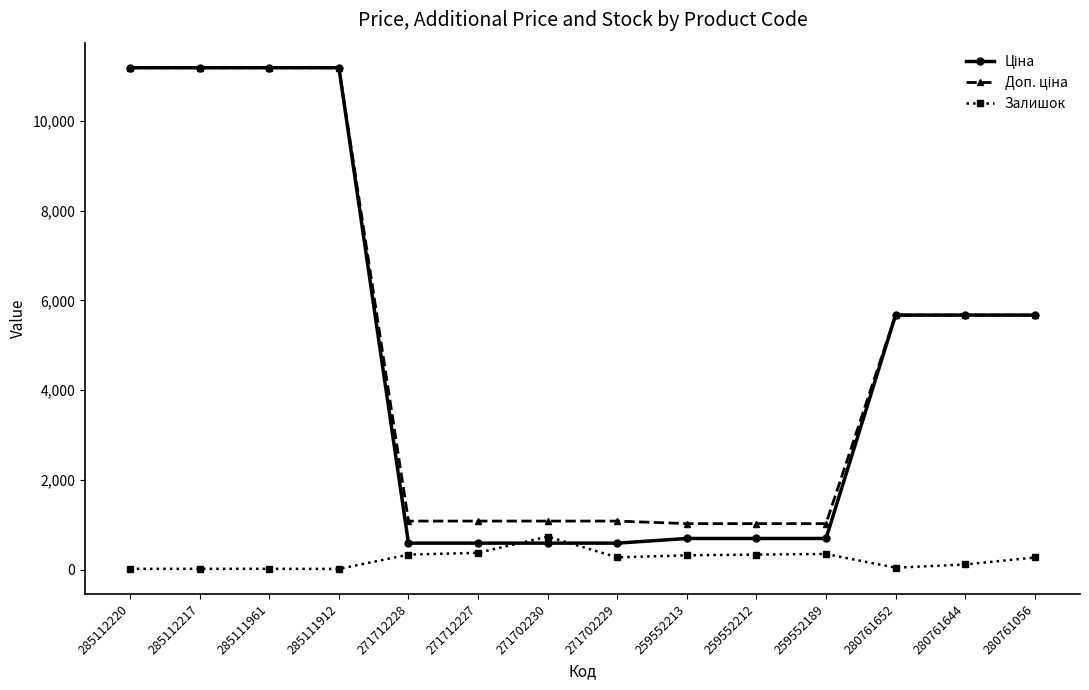

What is the value of the Залишок point at the 9th from the left?

318.0